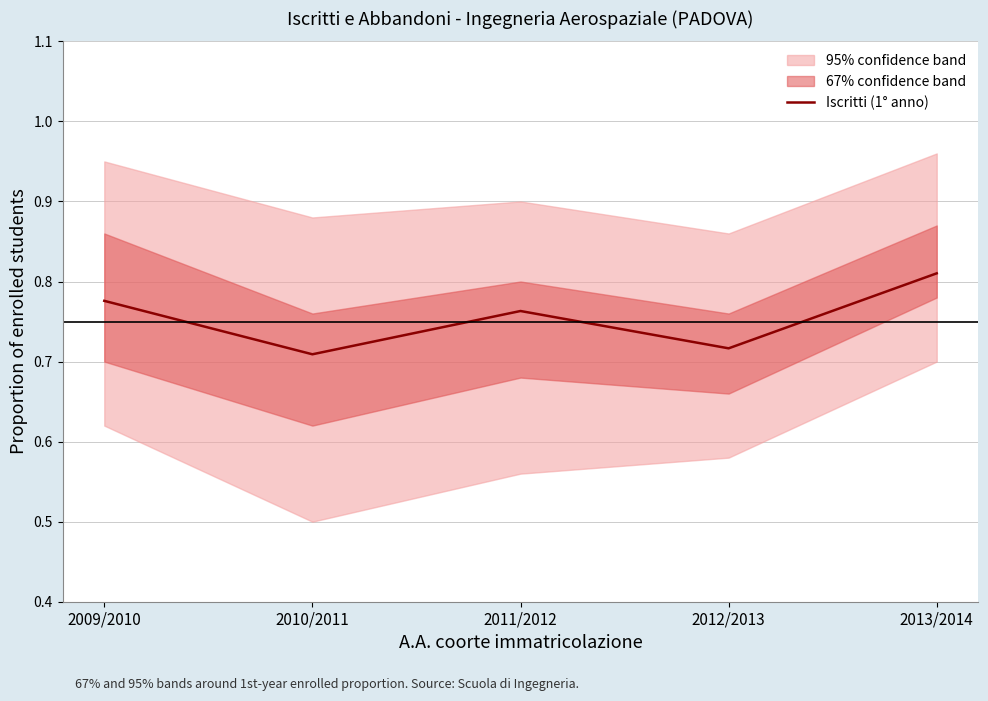

What is the sum of the values at 2010/2011 and 2012/2013?

1.4